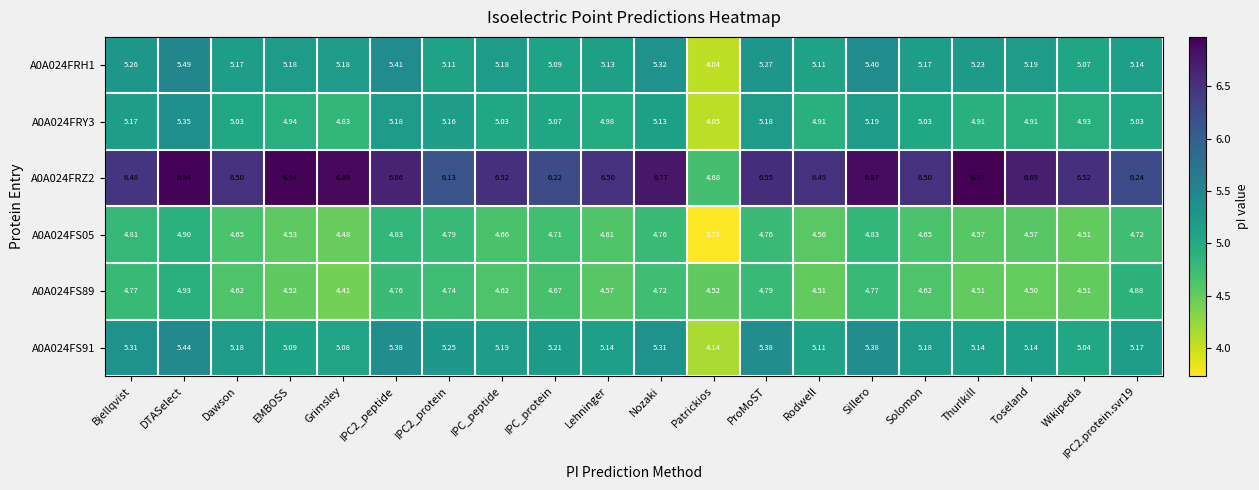

Which category has the lowest value in the A0A024FS05 series?

Patrickios